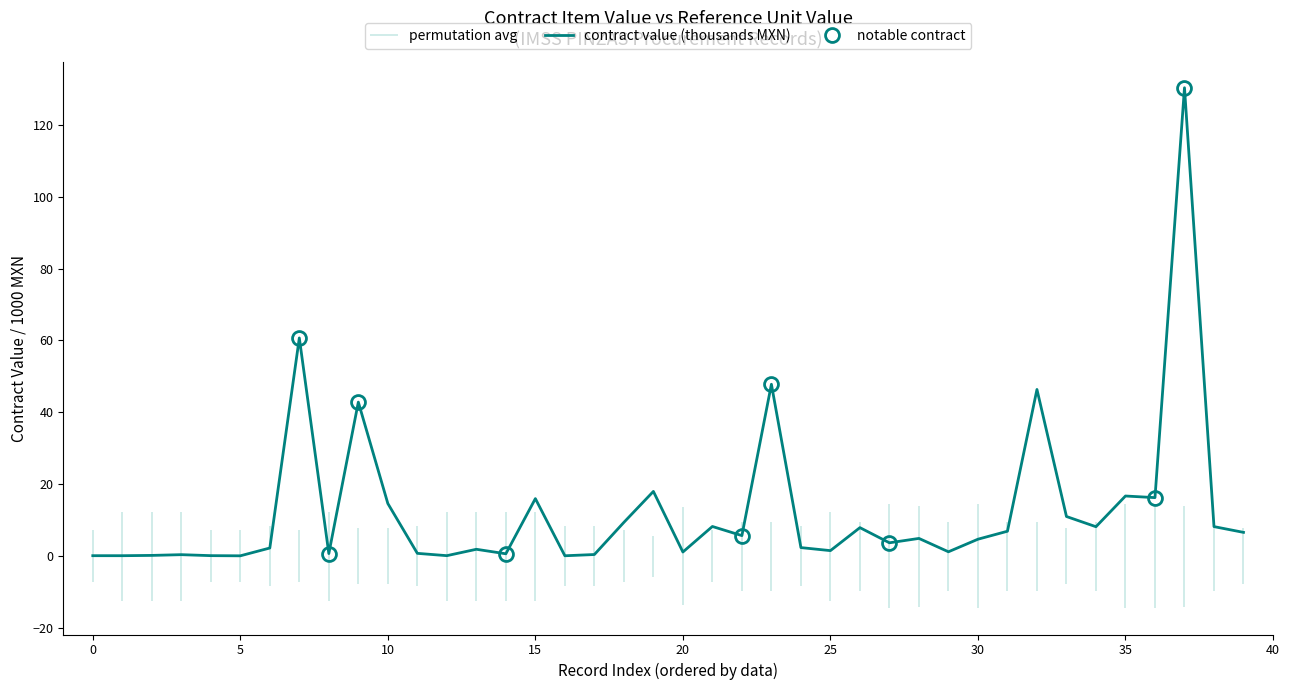

The chart shows a value of 4.6 at 33. True or false?

False